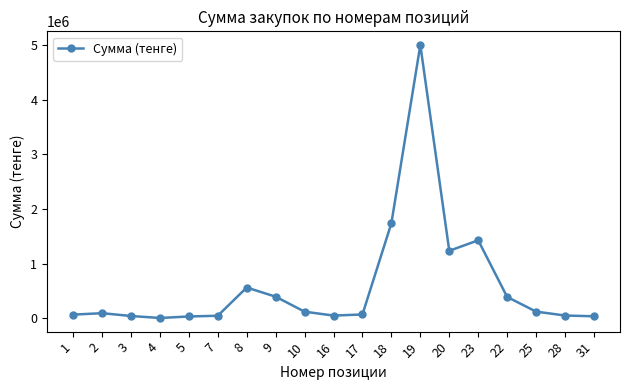

What is the label of the 14th point from the left?

20